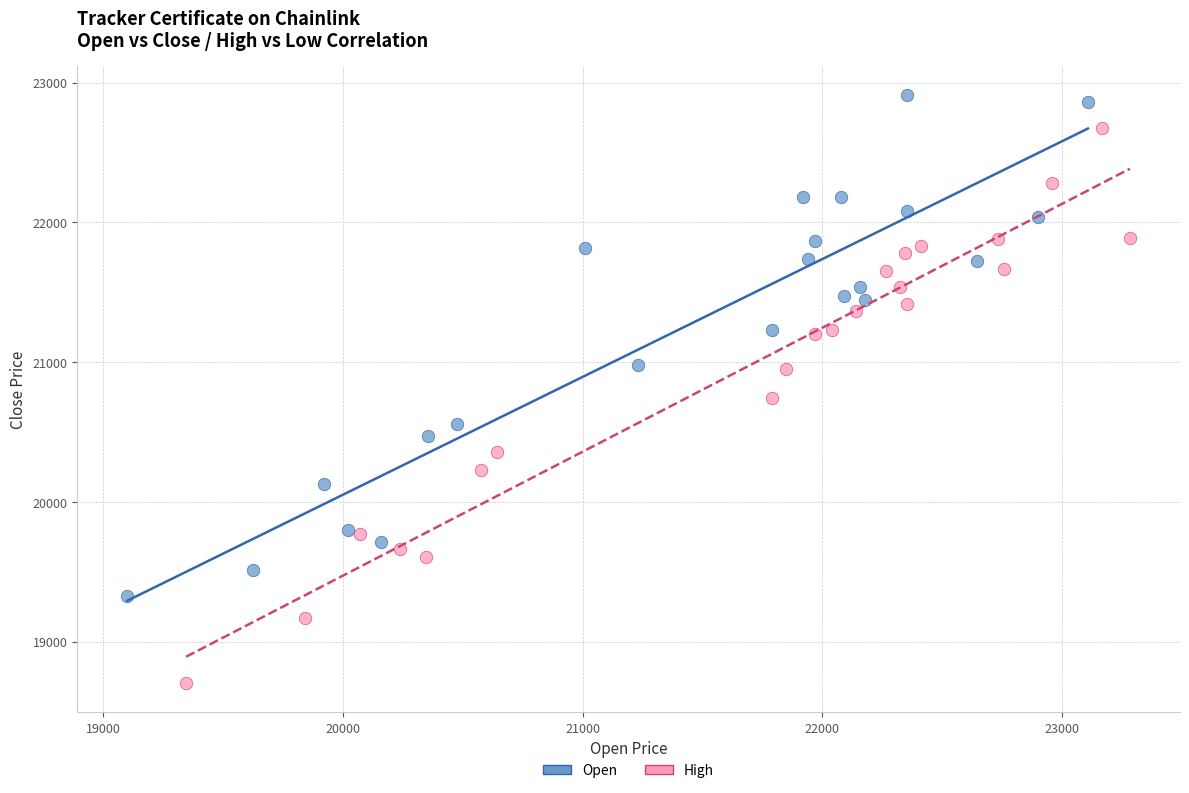

Which series has the largest Y range (max minus min)?

High